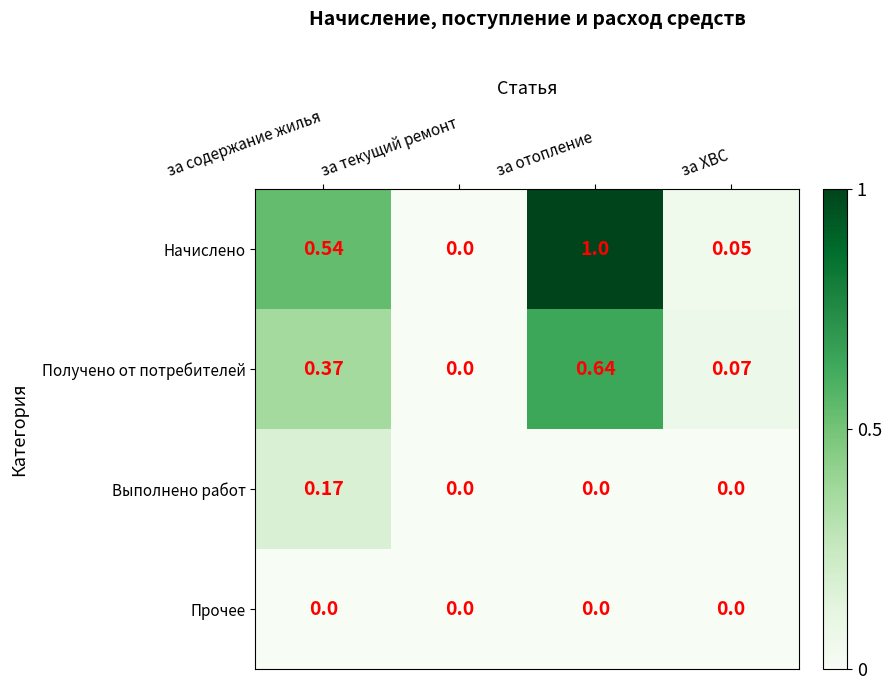

Which series has the largest range (max minus min)?

Начислено